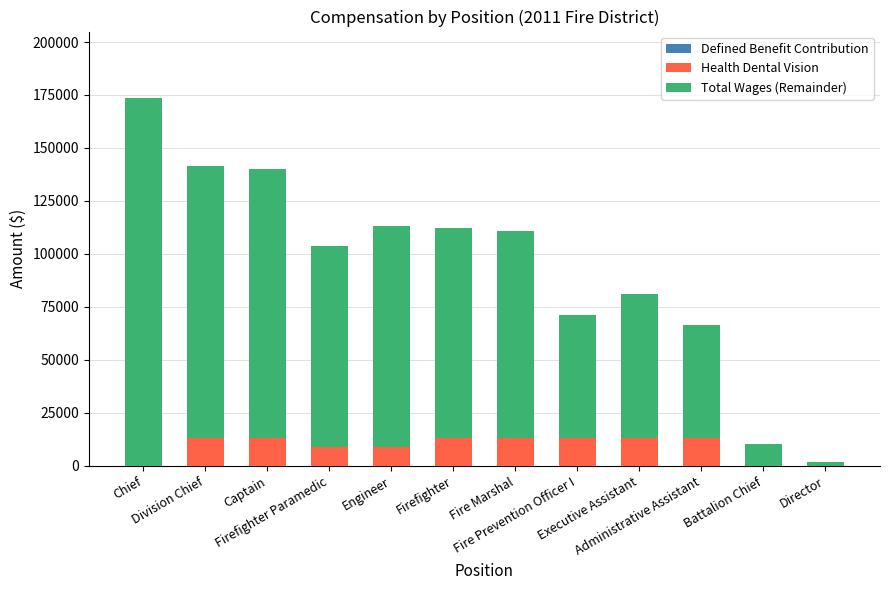

What is the maximum value for Health Dental Vision?

13200